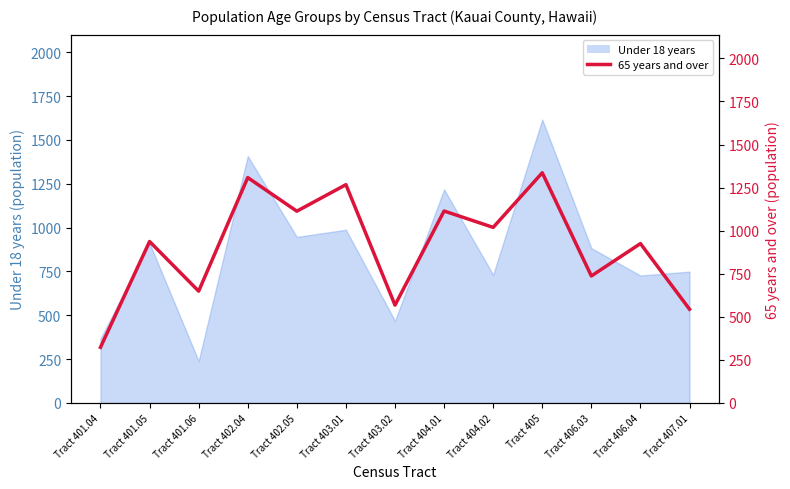

How many interior local valleys (lower than both neighbors) does the data have?

5